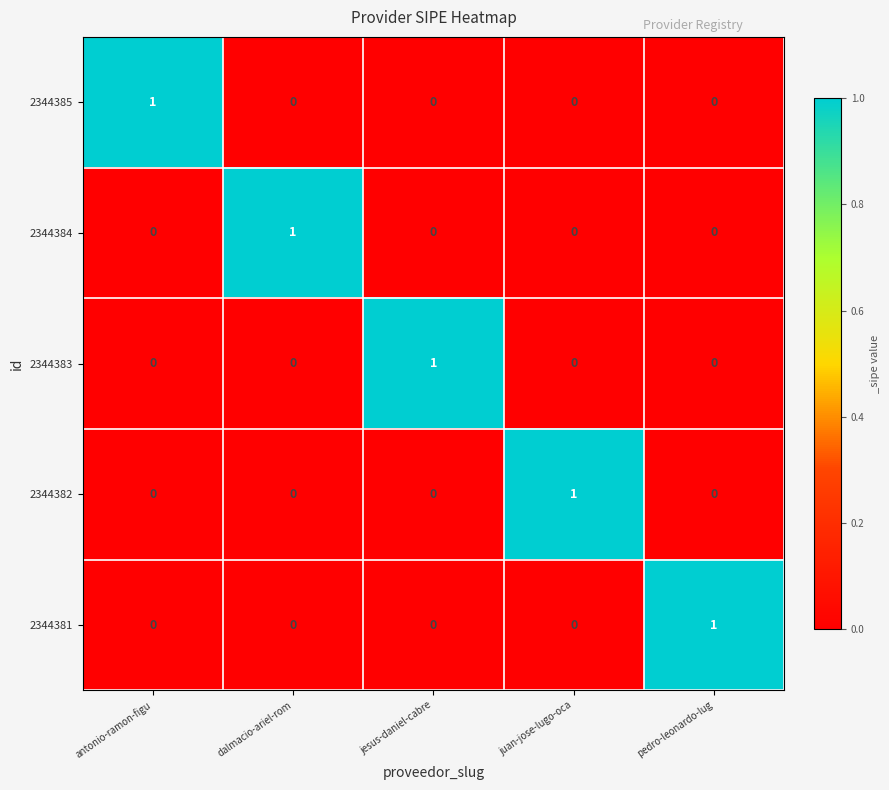

At how many categories does at least one series exceed 0?

5